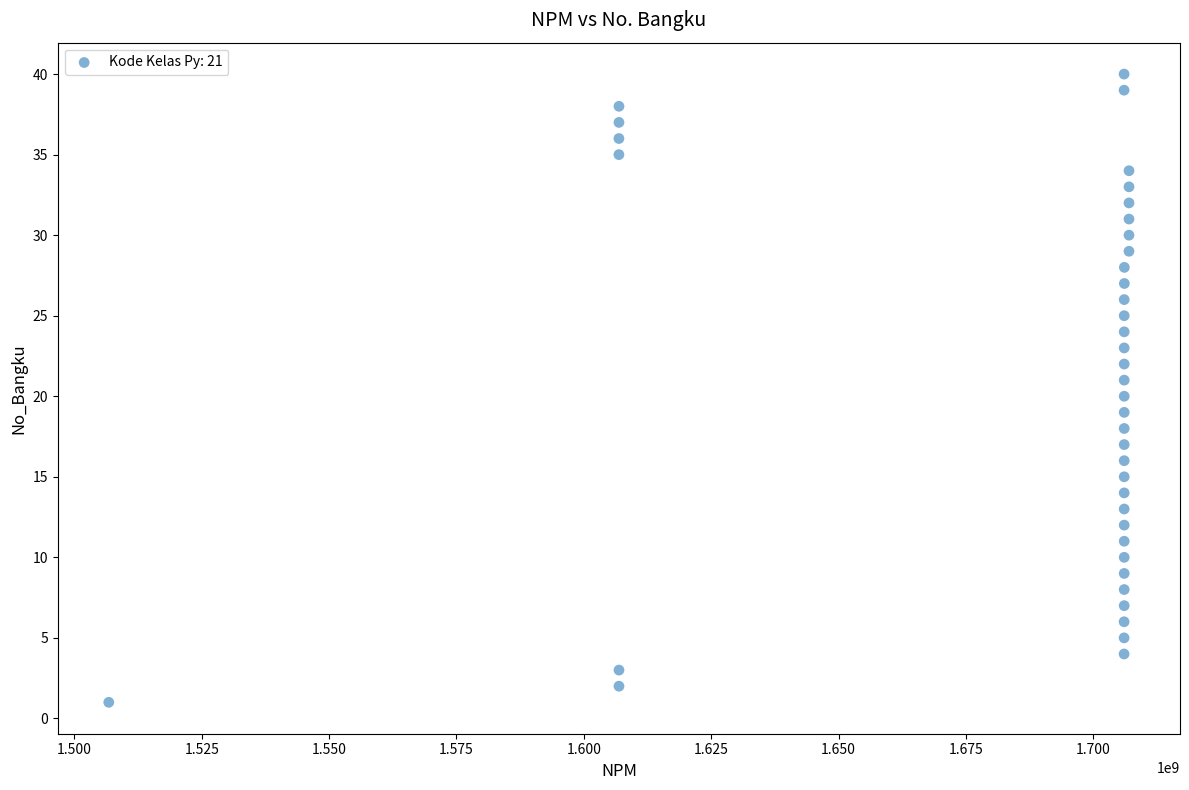

What is the range of X values (max minus min)?

200226920